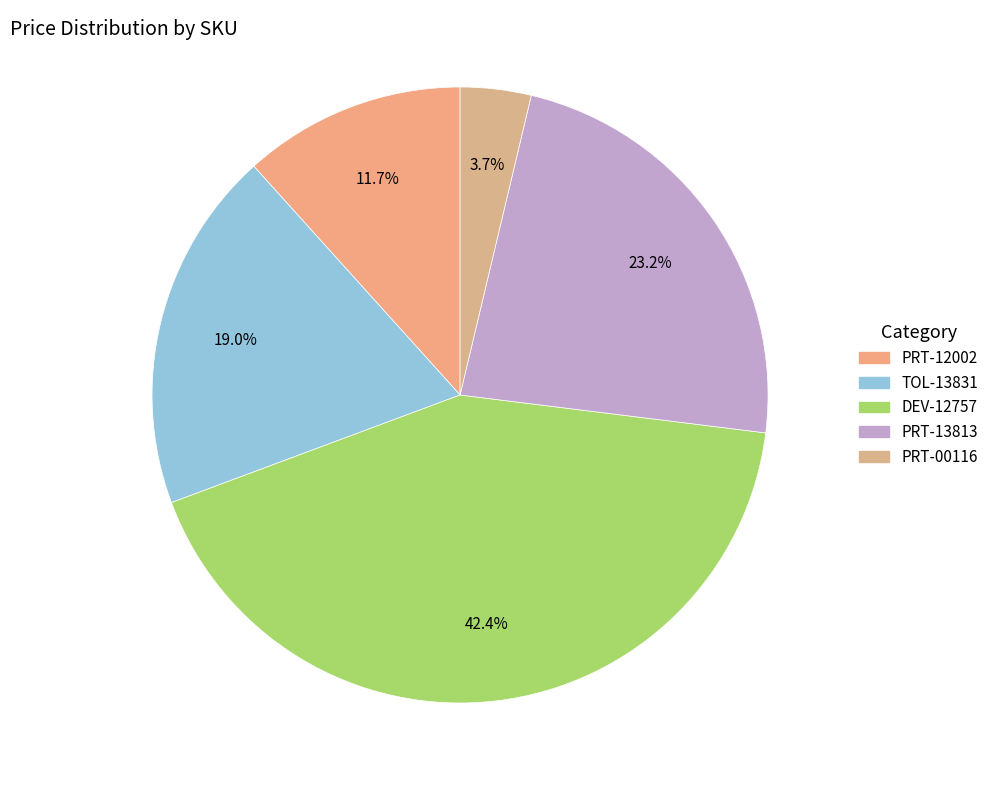

What is the change in value from PRT-12002 to TOL-13831?

+3.4